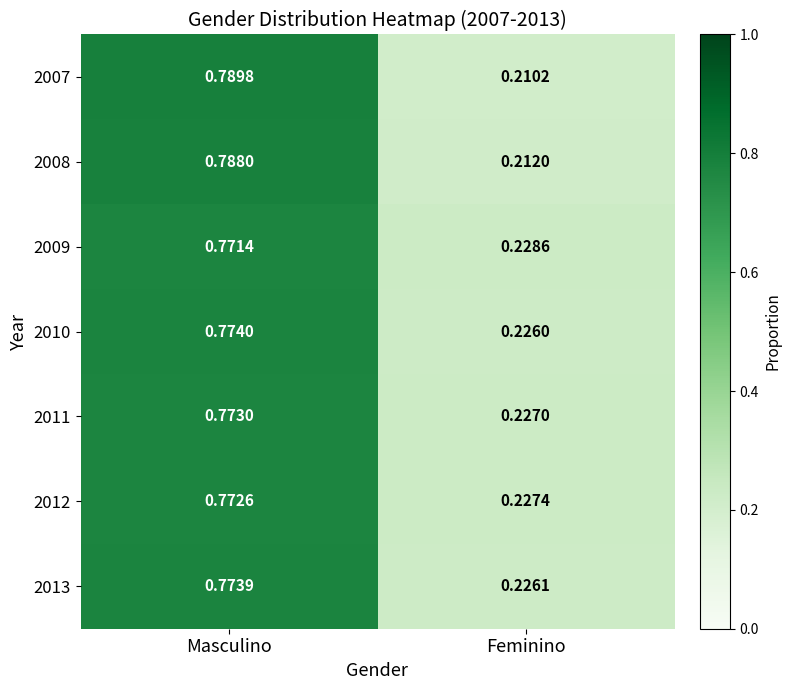

Is the value of 2009 at Feminino greater than the value of 2012 at Masculino?

No